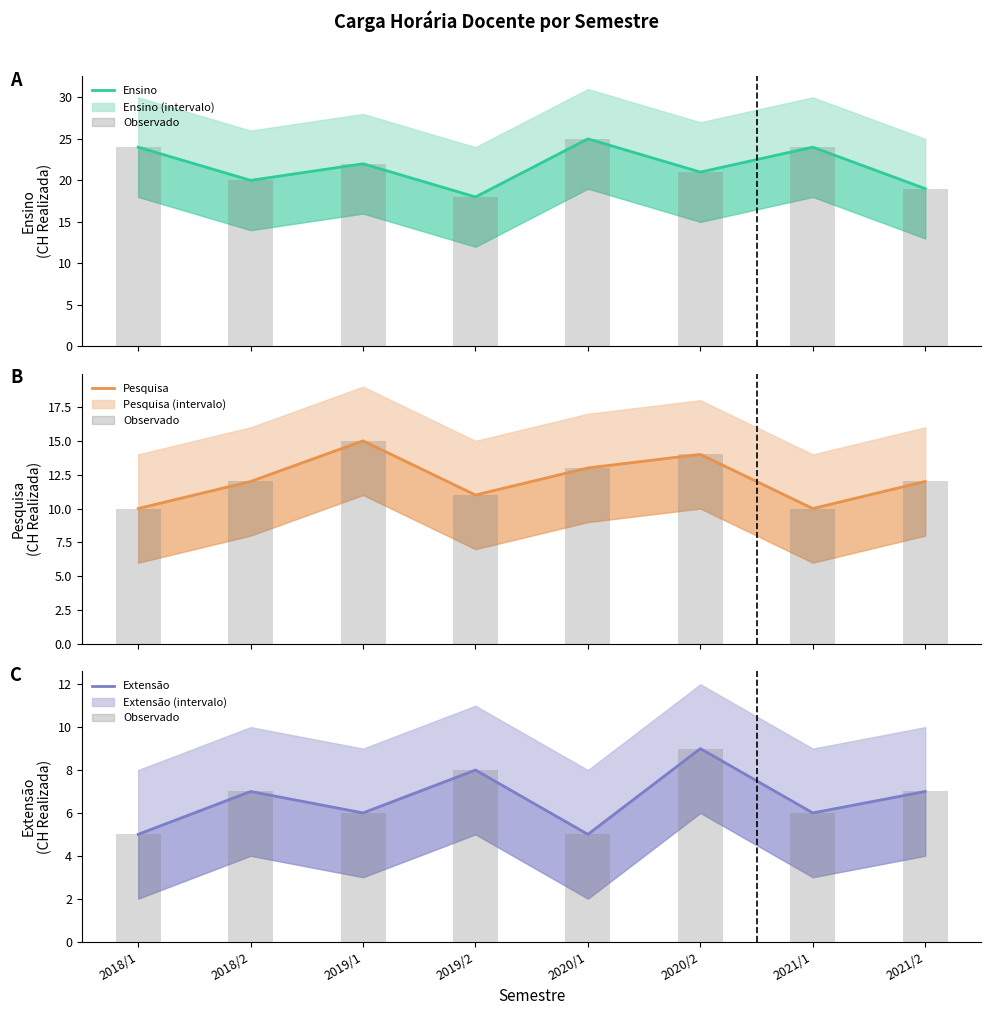

How many groups of bars are there?

8